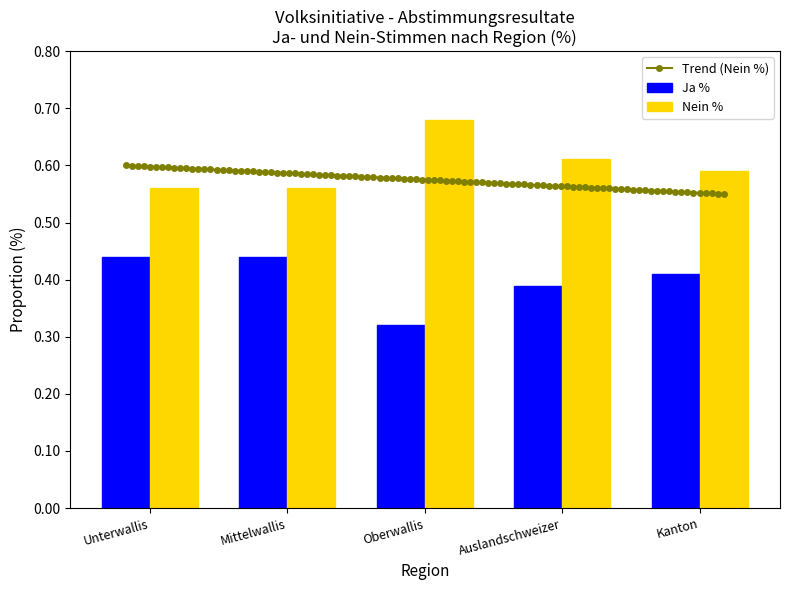

Reading left to right, transcribe all the data shown in this chart.

Ja %: 0.4	0.4	0.3	0.4	0.4
Nein %: 0.6	0.6	0.7	0.6	0.6